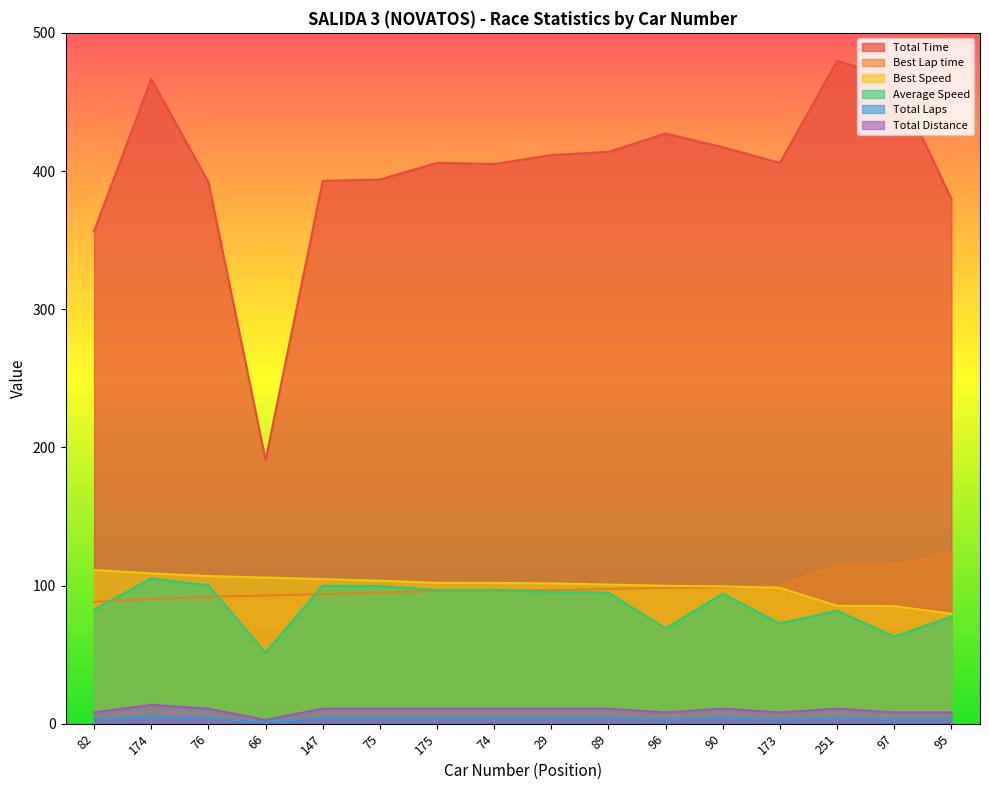

Reading left to right, list all the values displayed in this chart.

Total Time: 82=356.5	174=466.6	76=392.0	66=190.8	147=392.9	75=393.8	175=405.9	74=405.0	29=411.6	89=413.9	96=427.2	90=417.2	173=405.9	251=479.8	97=467.2	95=379.7
Best Lap time: 82=88.2	174=90.2	76=91.8	66=92.8	147=93.7	75=94.8	175=96.2	74=96.3	29=96.6	89=97.5	96=98.3	90=98.7	173=99.8	251=115.0	97=115.3	95=123.4
Best Speed: 82=111.3	174=108.8	76=106.8	66=105.8	147=104.7	75=103.4	175=102.0	74=101.9	29=101.6	89=100.7	96=99.8	90=99.4	173=98.3	251=85.3	97=85.1	95=79.5
Average Speed: 82=82.6	174=105.1	76=100.1	66=51.4	147=99.9	75=99.6	175=96.7	74=96.9	29=95.3	89=94.8	96=68.9	90=94.1	173=72.5	251=81.8	97=63.0	95=77.5
Total Laps: 82=8.2	174=13.6	76=10.9	66=2.7	147=10.9	75=10.9	175=10.9	74=10.9	29=10.9	89=10.9	96=8.2	90=10.9	173=8.2	251=10.9	97=8.2	95=8.2
Total Distance: 82=3.0	174=5.0	76=4.0	66=1.0	147=4.0	75=4.0	175=4.0	74=4.0	29=4.0	89=4.0	96=3.0	90=4.0	173=3.0	251=4.0	97=3.0	95=3.0